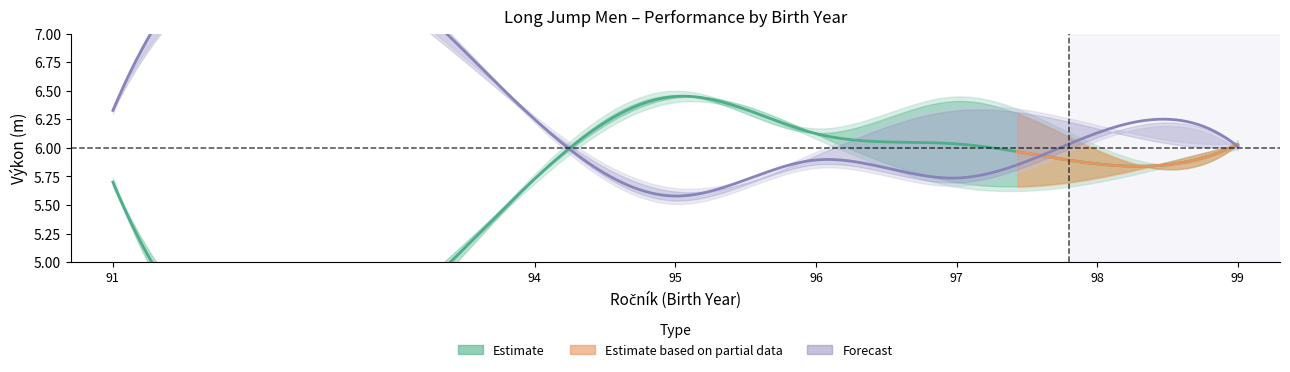

In Pořadí lower, how many points are higher than both neighbors (excluding endpoints)?

2